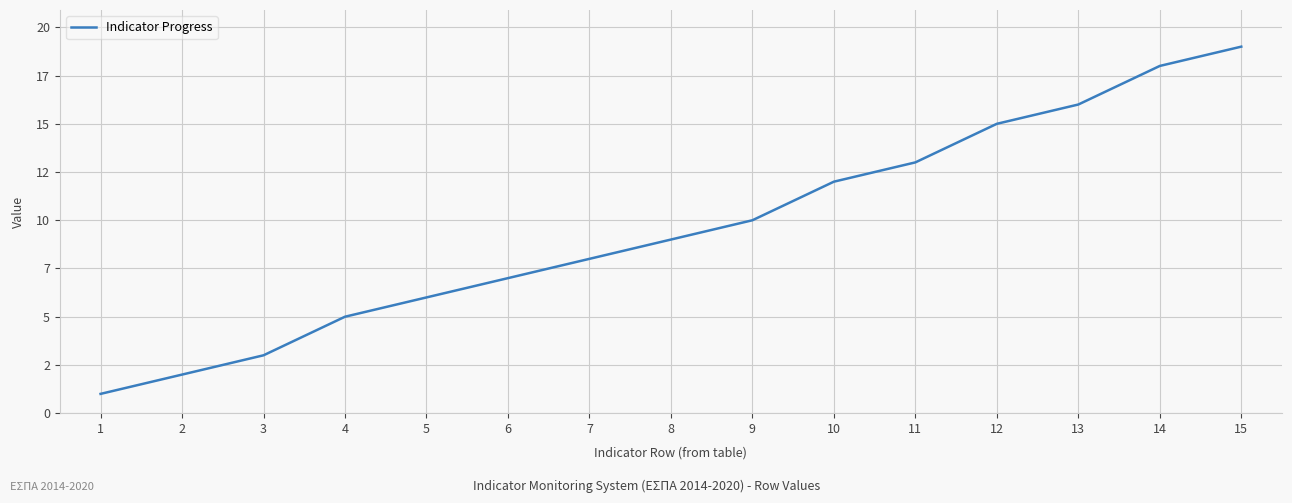

Rank the categories by value from highest to lowest.

15, 14, 13, 12, 11, 10, 9, 8, 7, 6, 5, 4, 3, 2, 1